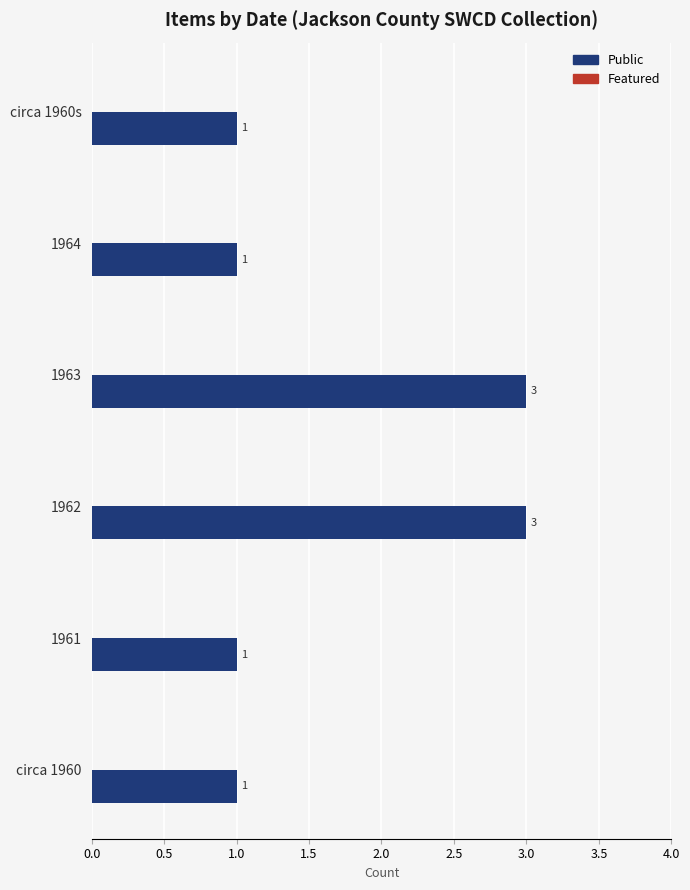

What is the greatest value displayed?

3